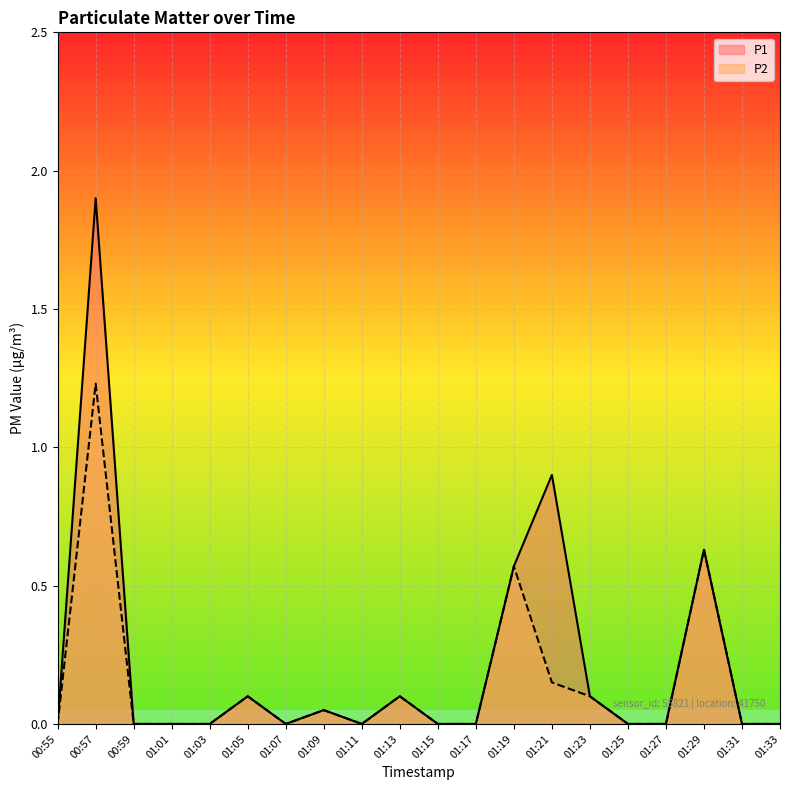

True or false: P1 has more than 1 interior local peaks.

True